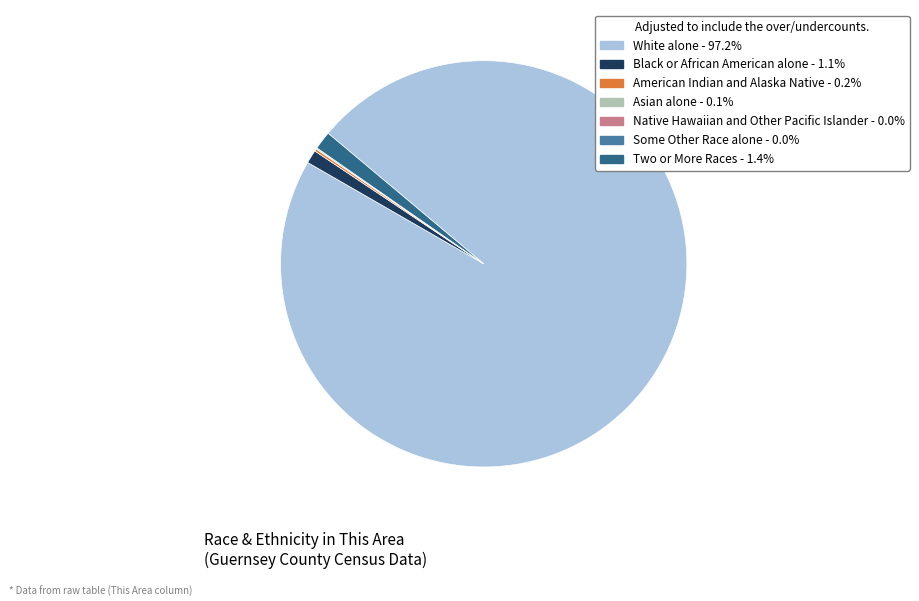

Does White alone represent more than half of the total?

Yes